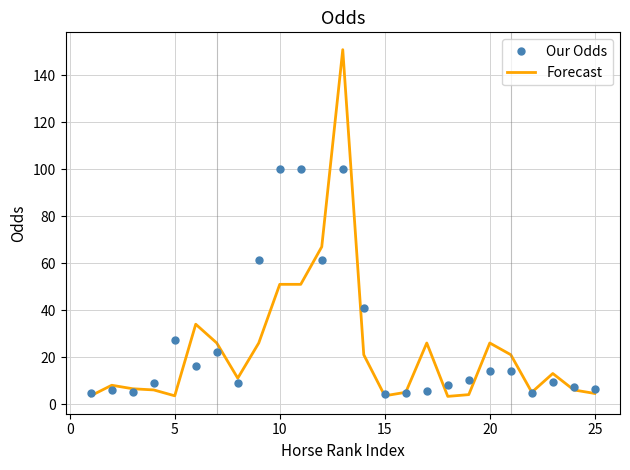

What is the greatest value displayed?

151.0